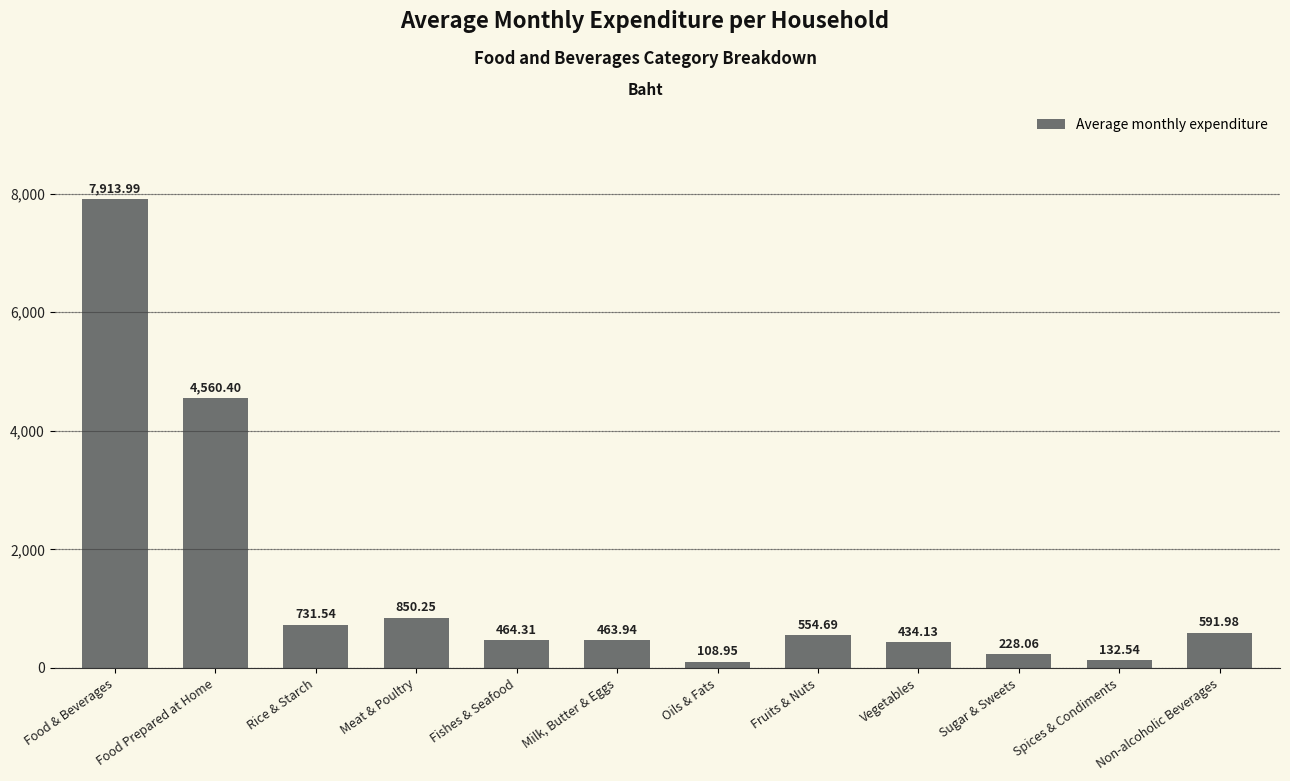

Which category has the lowest value across all series?

Oils & Fats